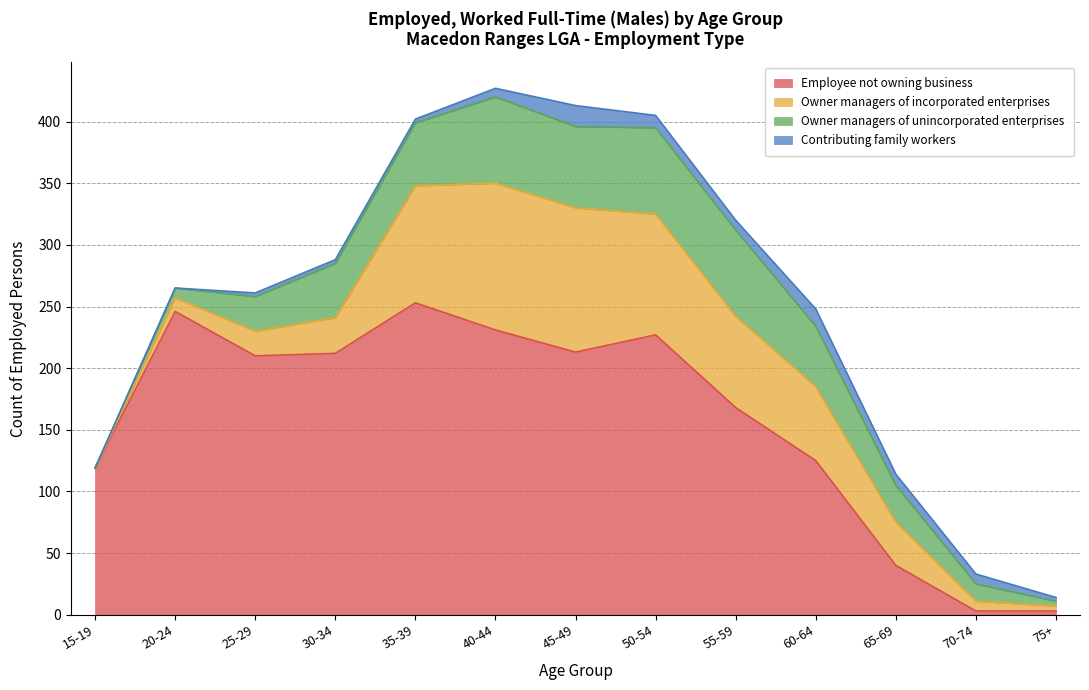

What is the value of the Owner managers of unincorporated enterprises point at the 5th from the left?

51